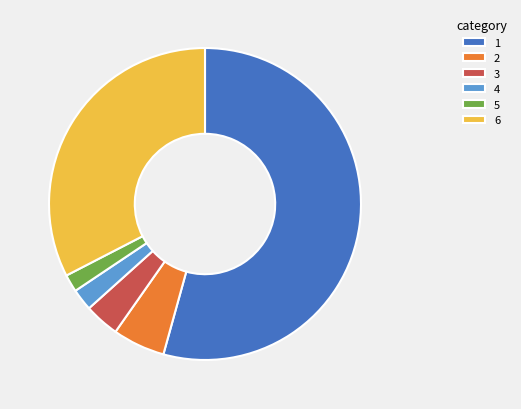

Approximately how many times larger is the value at 2 compared to 4?

2.4